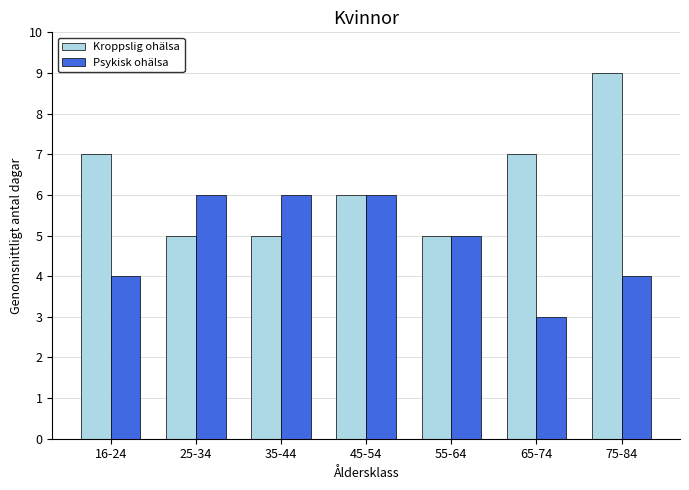

List the series in order of their overall mean, highest first.

Kroppslig ohälsa, Psykisk ohälsa